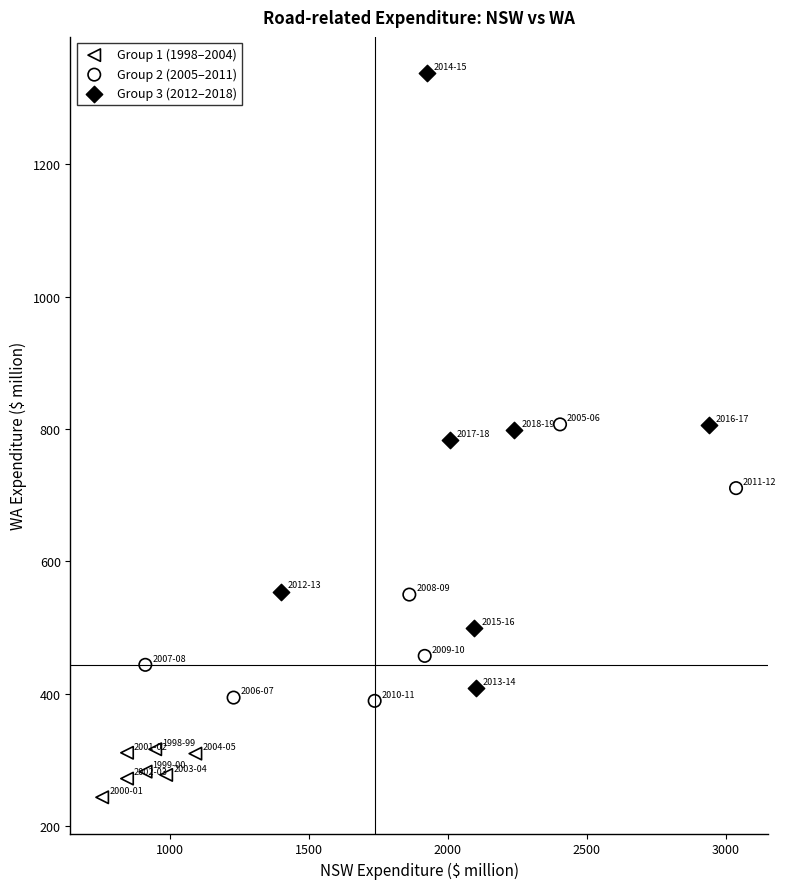

Which series contains the lowest Y value?

Group 1 (1998–2004)